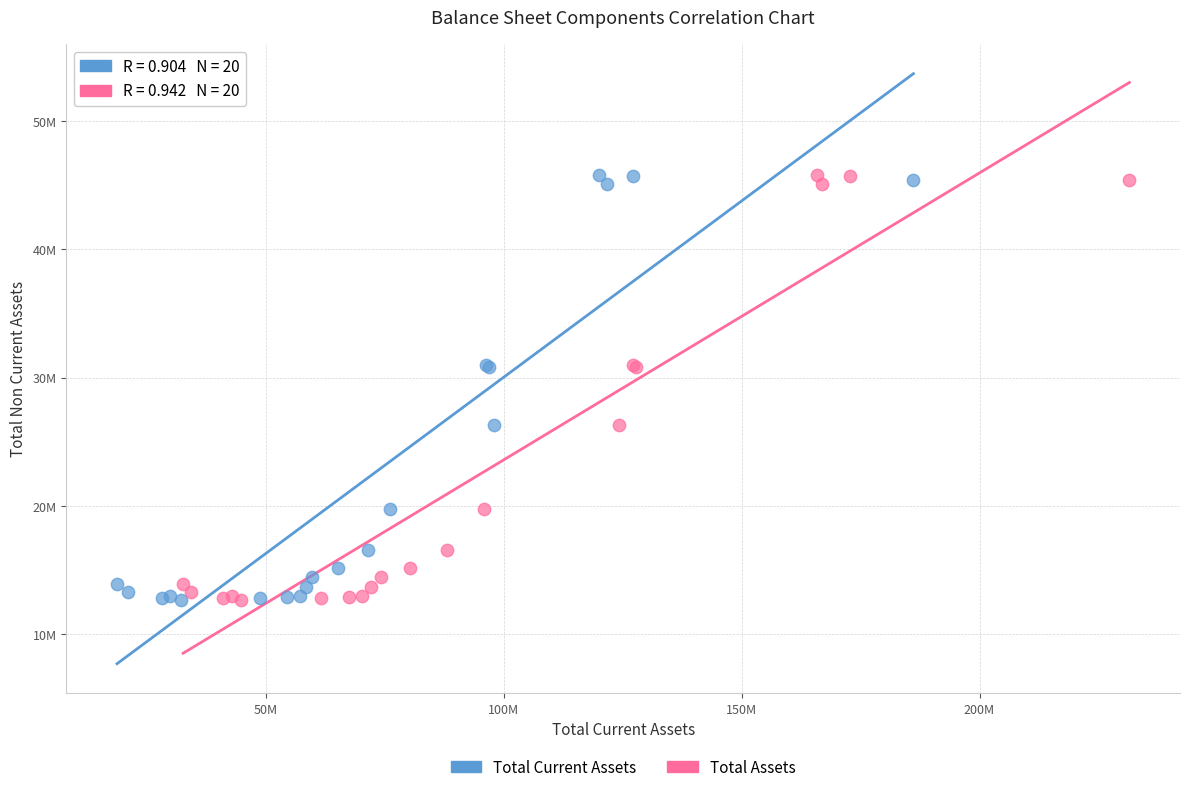

What are all the series names shown in the legend?

Total Current Assets, Total Assets